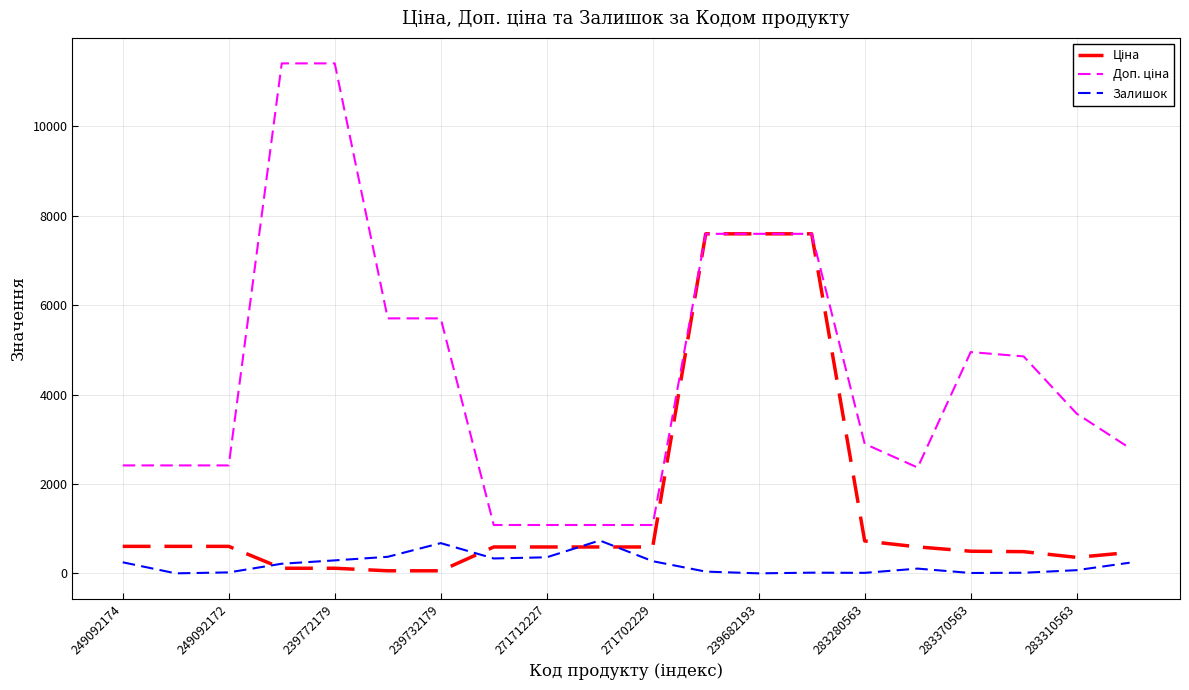

What is the greatest value displayed?

11410.0